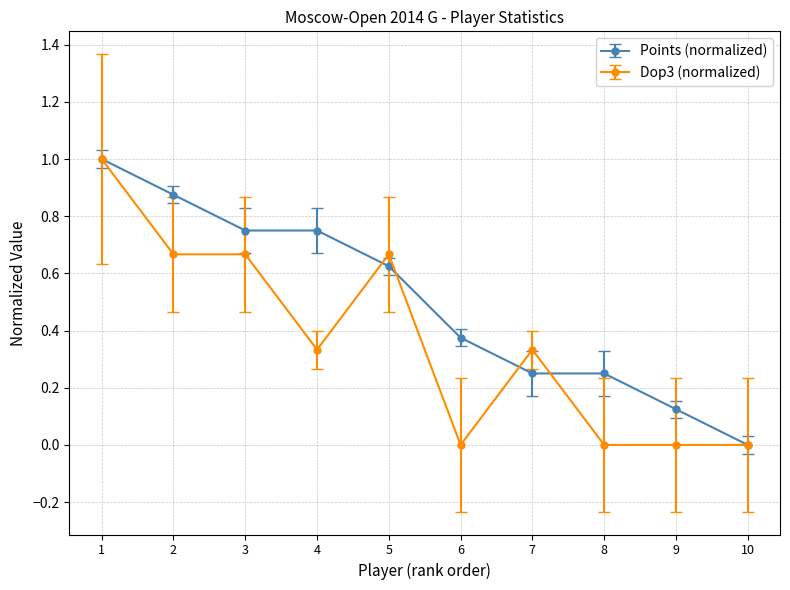

How many lines are shown in the chart?

2